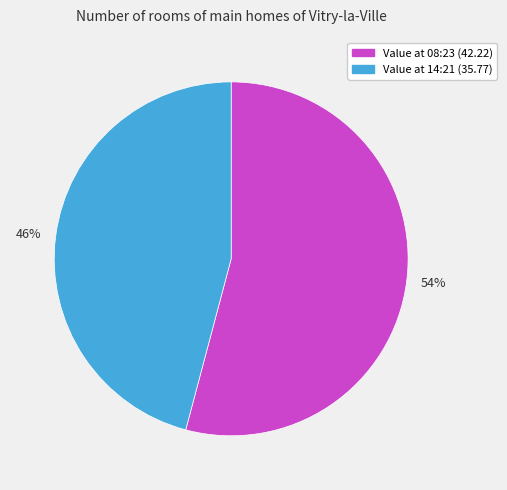

Which category has the biggest portion of the pie?

Value at 08:23 (42.22)